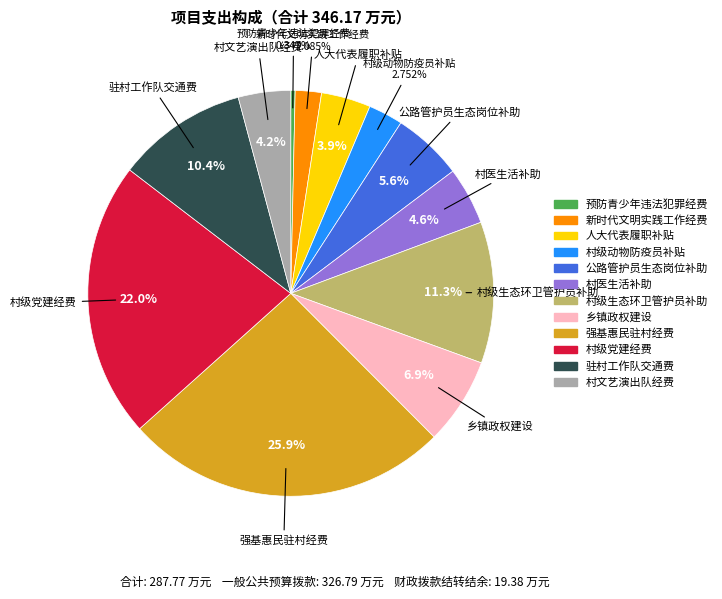

What percentage is the 村级动物防疫员补贴 slice, to the nearest percent?

3%